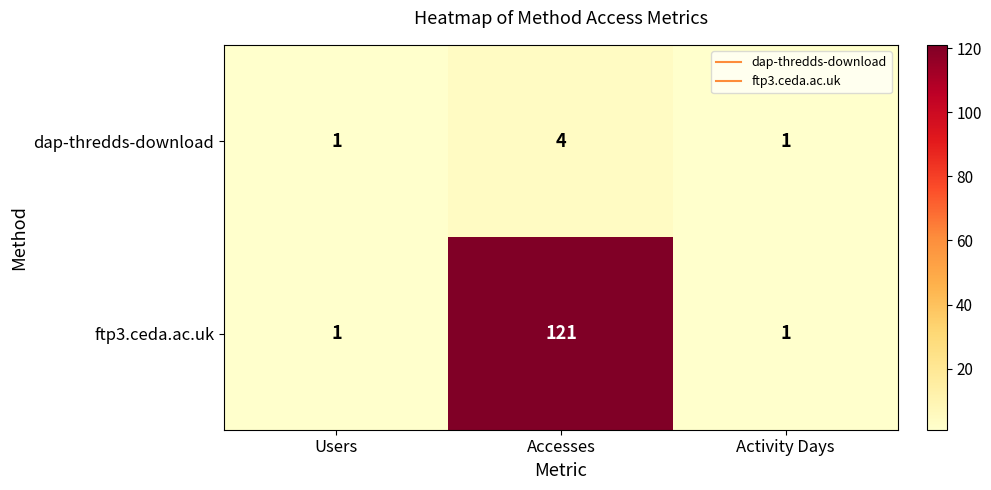

How many ftp3.ceda.ac.uk values are between 1 and 121?

3